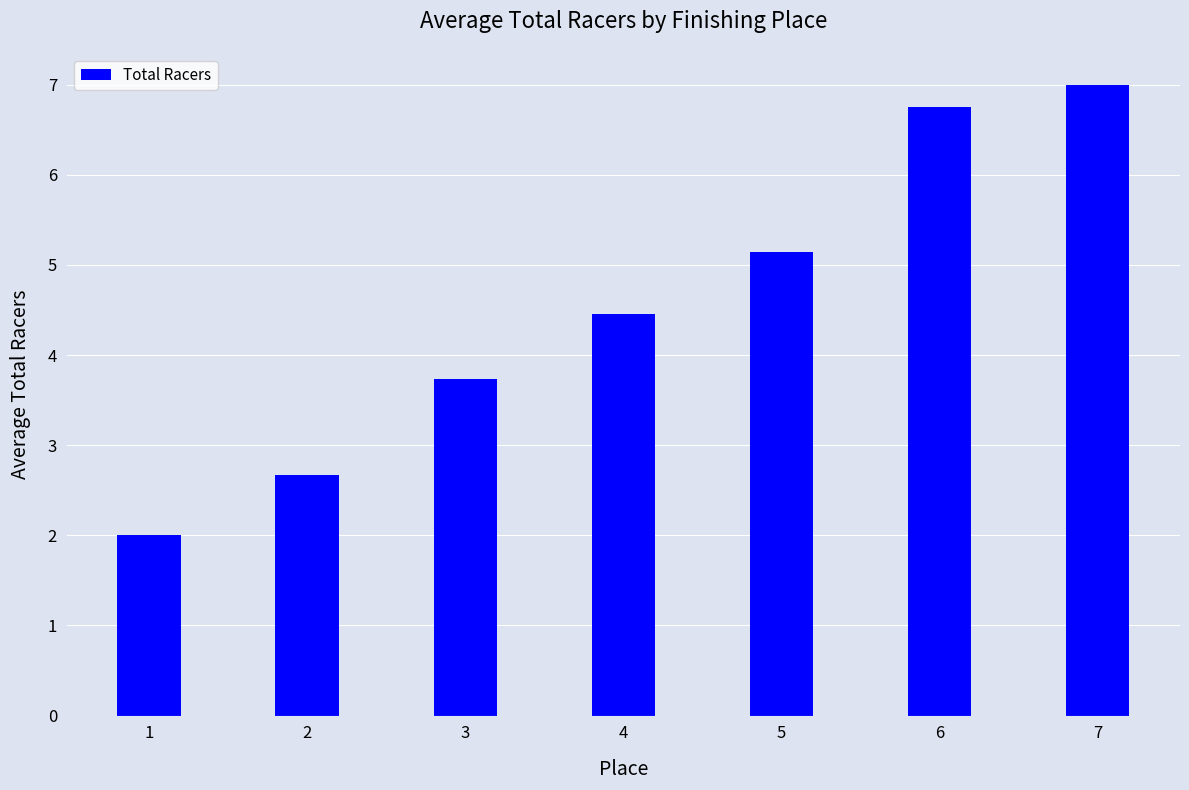

What is the maximum value shown in the chart?

7.0